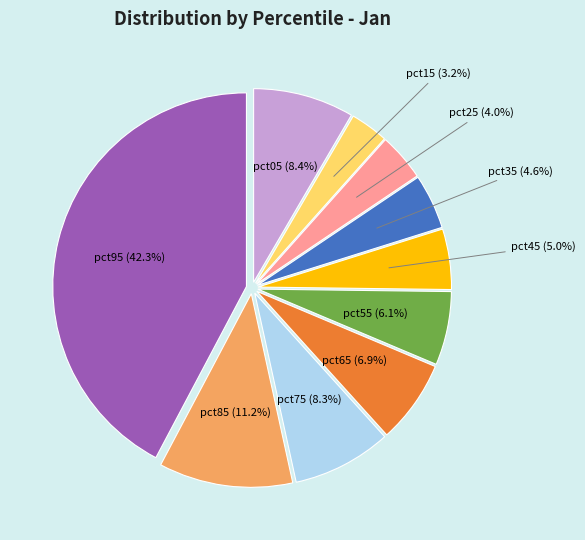

Does pct65 account for over 50% of the chart?

No